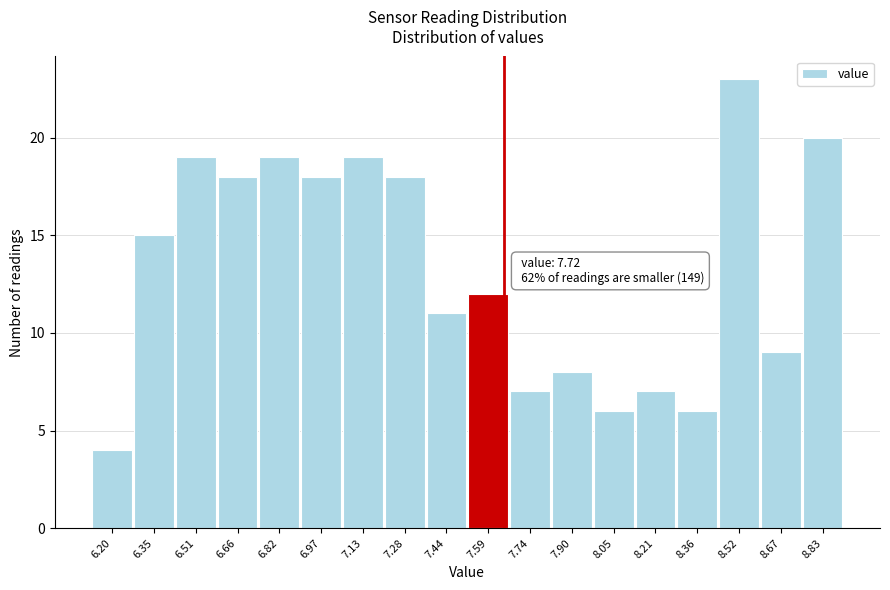

Reading left to right, what are all the values shown in this chart?

4	15	19	18	19	18	19	18	11	12	7	8	6	7	6	23	9	20